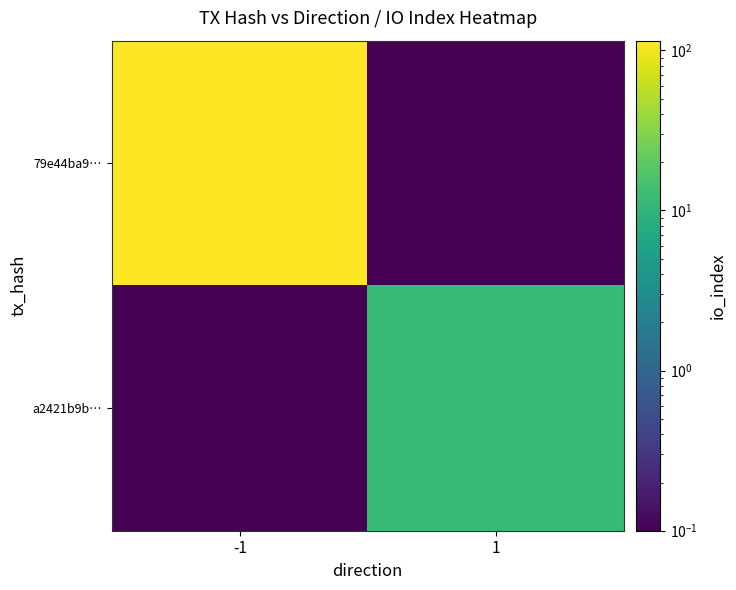

How many categories are shown in the chart?

2